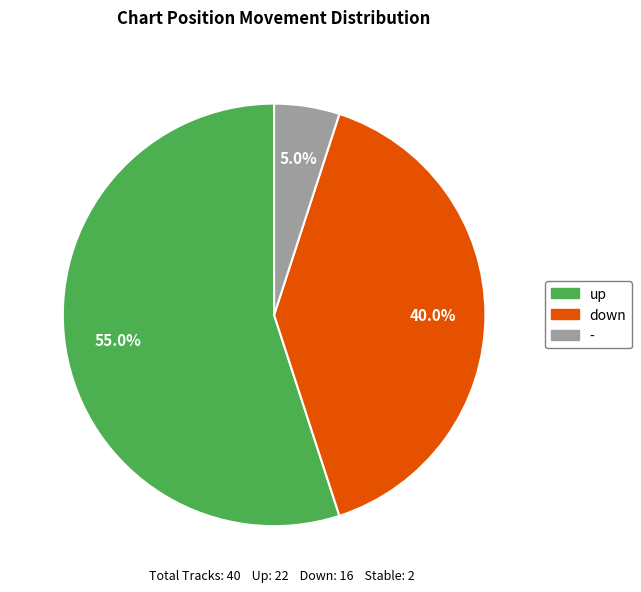

Count the number of slices in the pie.

3